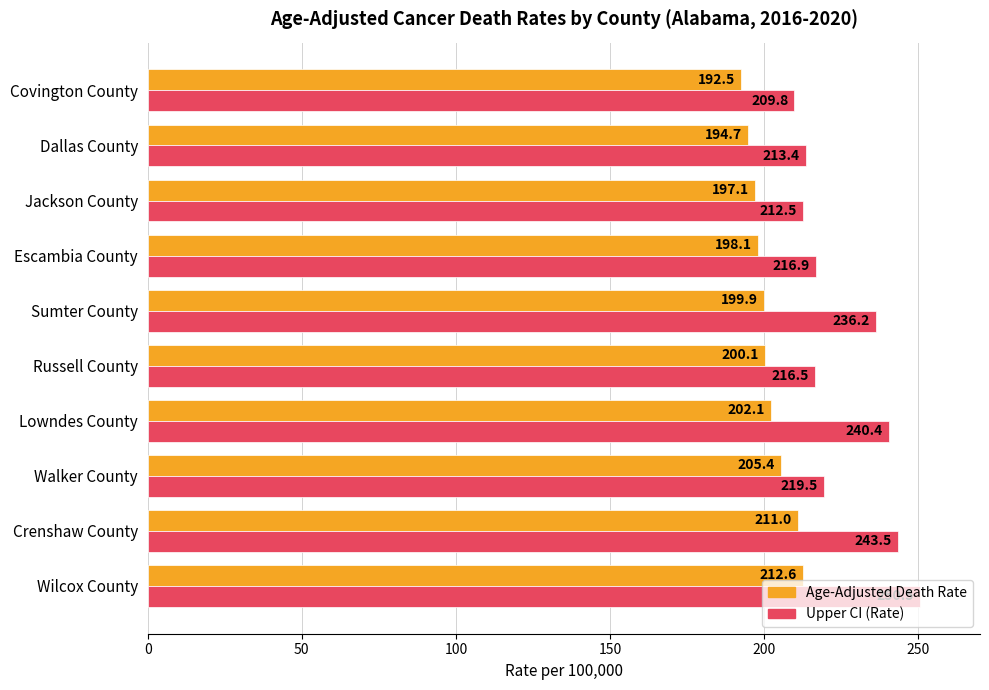

What is the difference between the maximum and minimum values in the Upper CI (Rate) series?

40.7